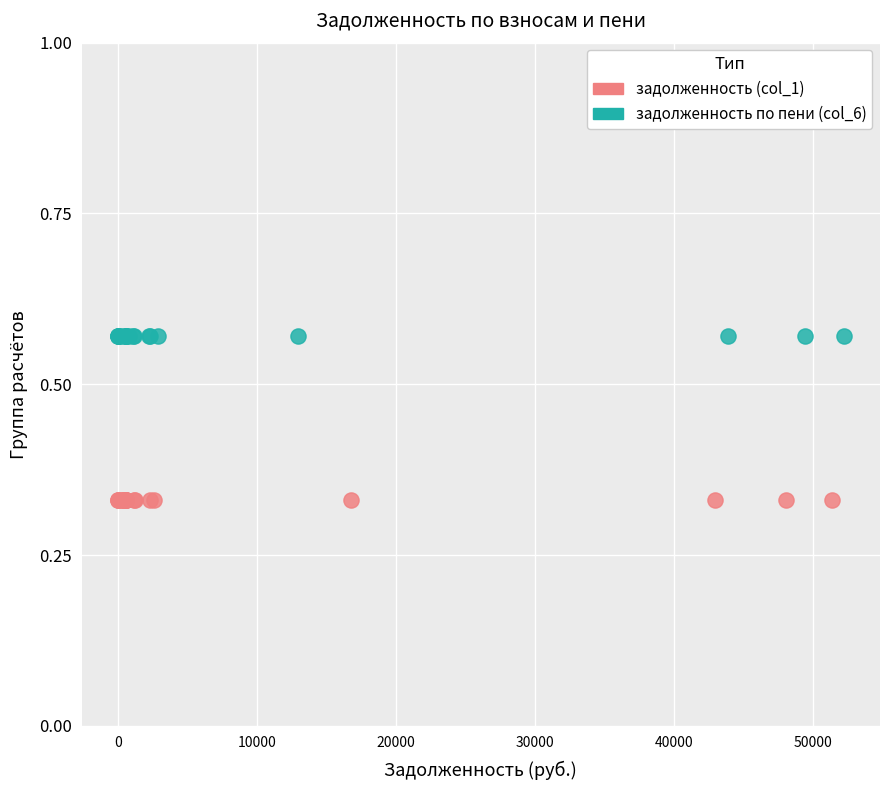

Which series reaches the maximum Y coordinate?

задолженность по пени (col_6)